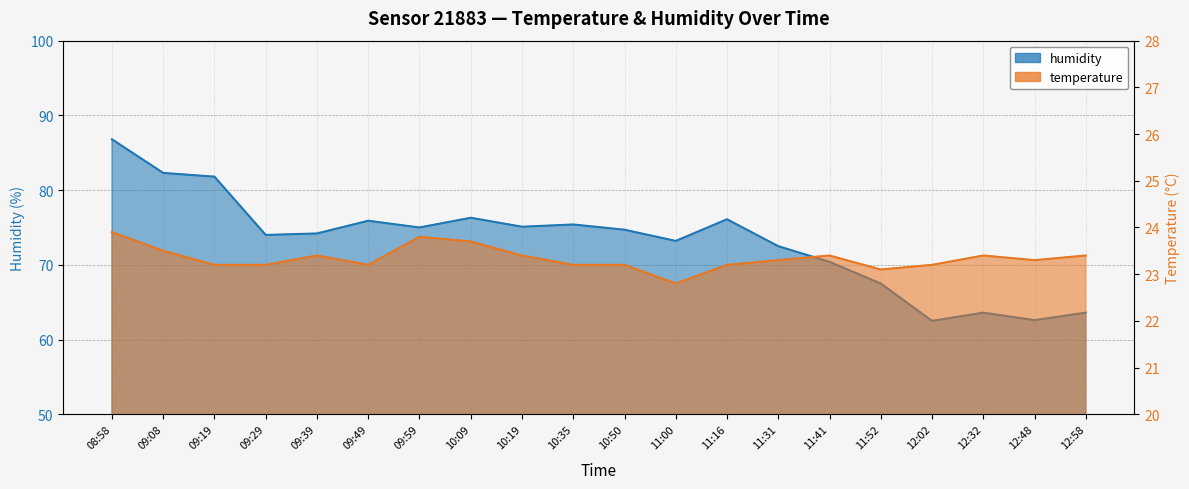

At which label is temperature closest to 23?

11:52